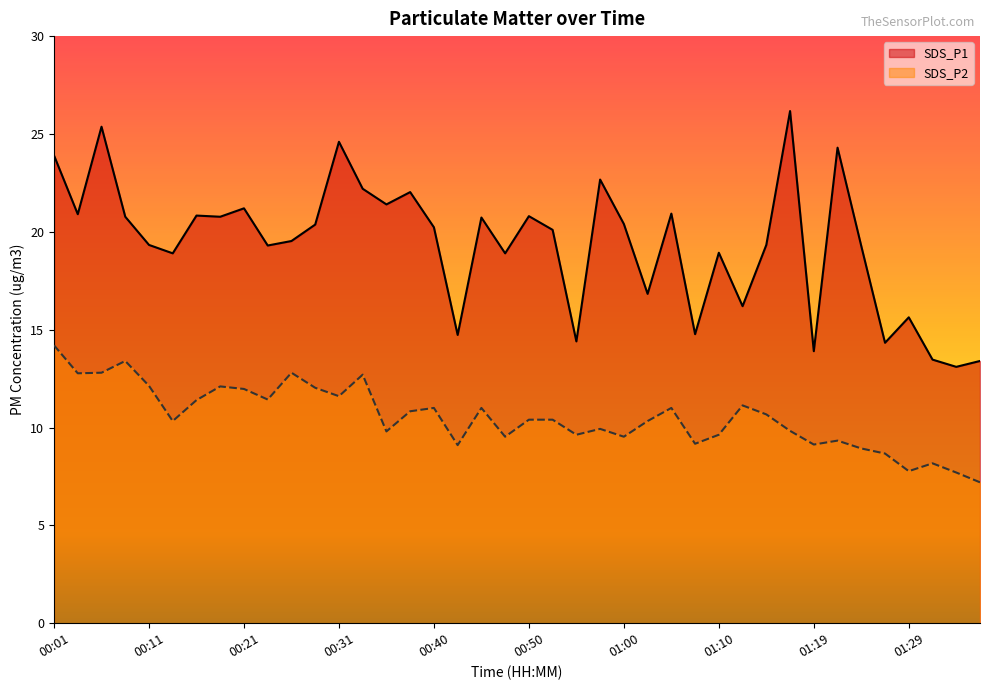

Between 00:01 and 00:11, which series saw the biggest shift?

SDS_P1